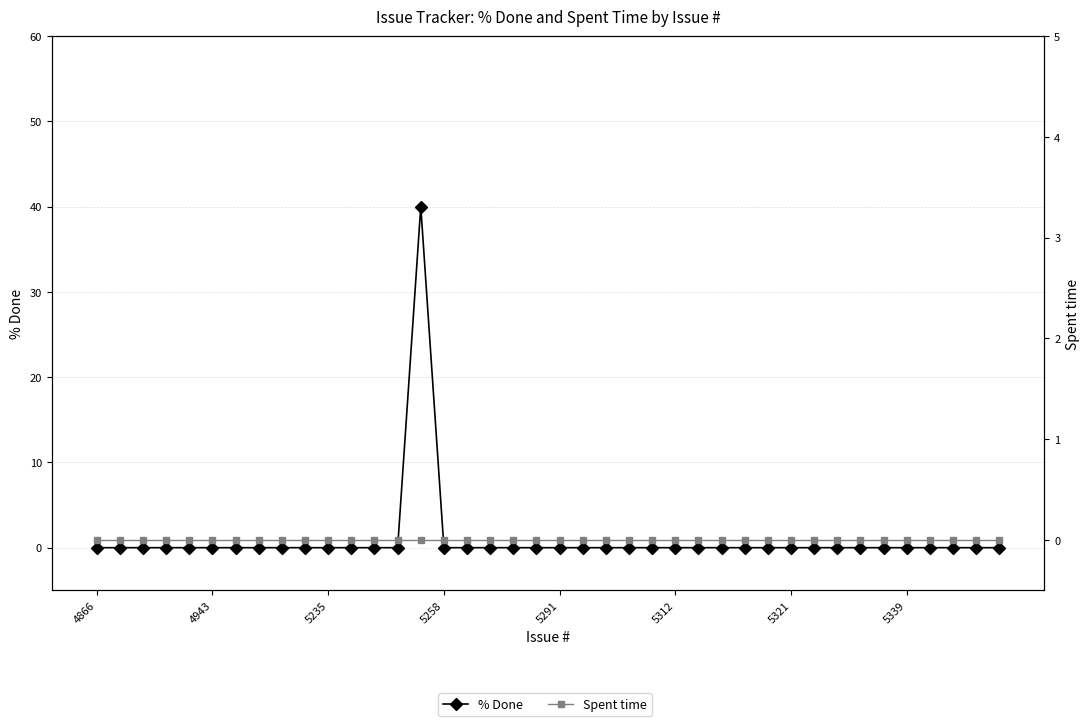

Where is Spent time nearest to the value 0?

4866